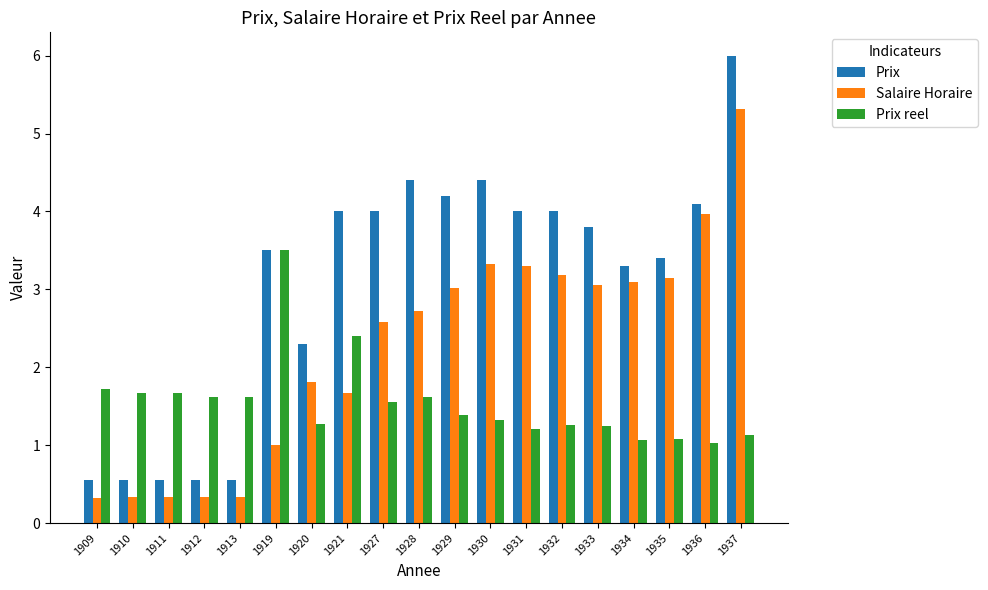

What is the difference between the highest and lowest values at 1935?

2.3